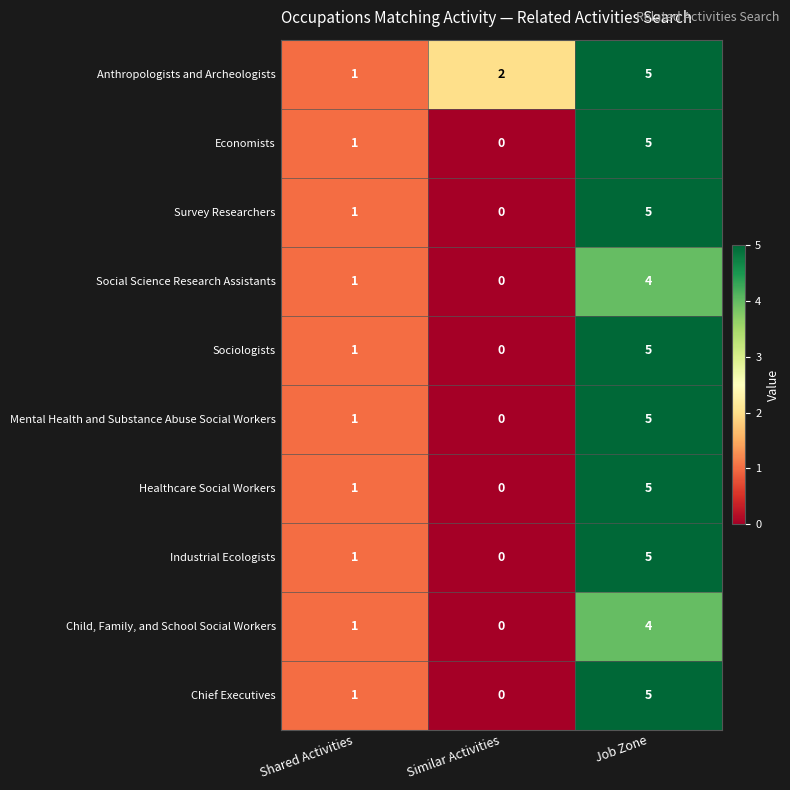

What is the total value across all series at Job Zone?

48